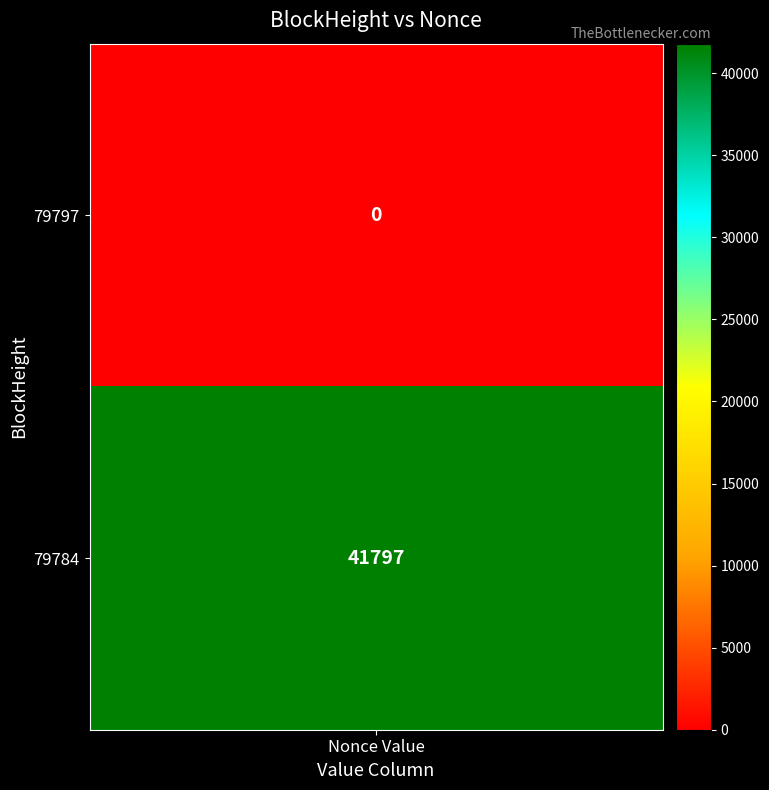

Which series has the largest range (max minus min)?

79797